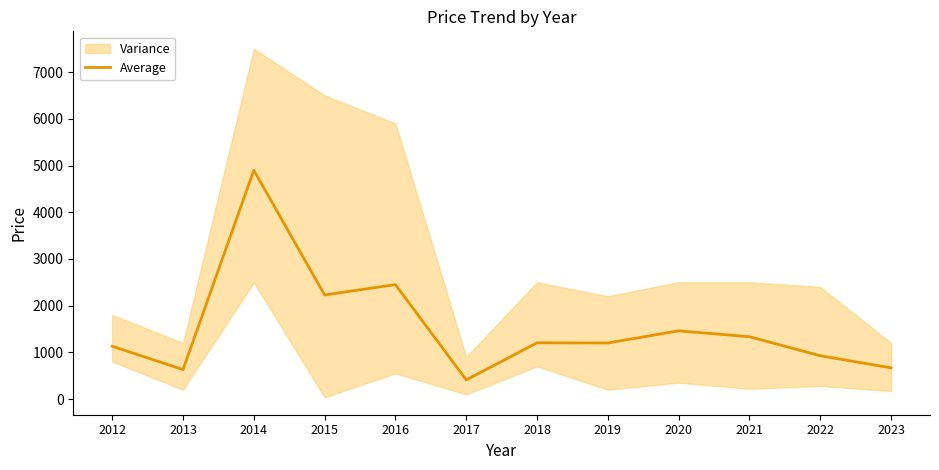

Which category has the highest value across all series?

2014